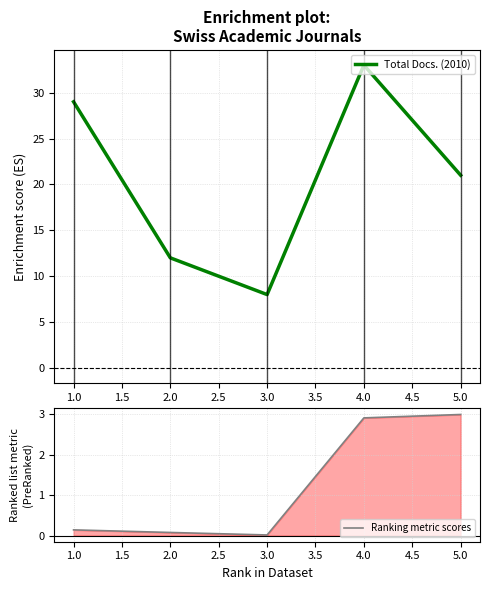

List the series in order of their peak value, lowest first.

Ranking metric scores, Total Docs. (2010)